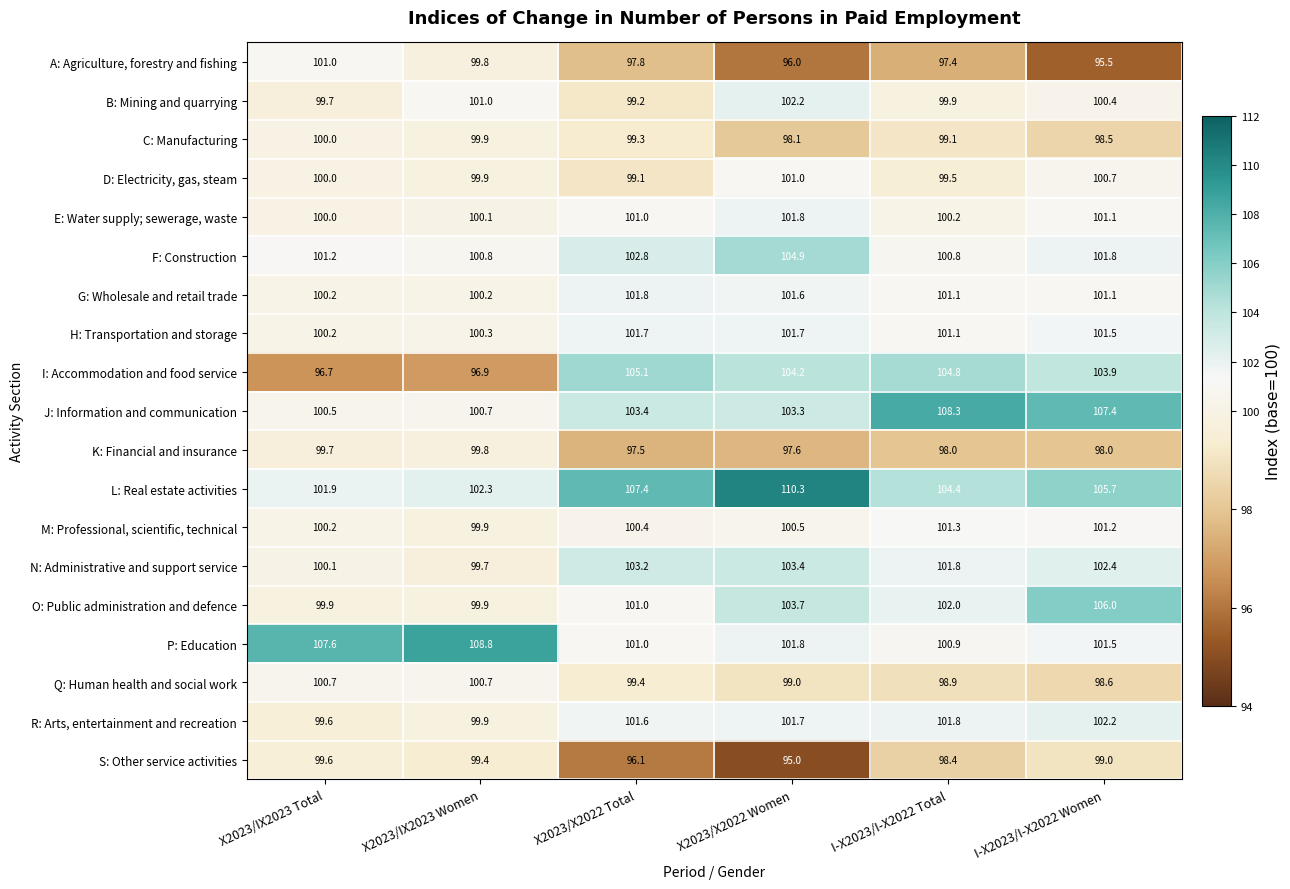

What is the difference between the highest and lowest values at X2023/X2022 Total?

11.3